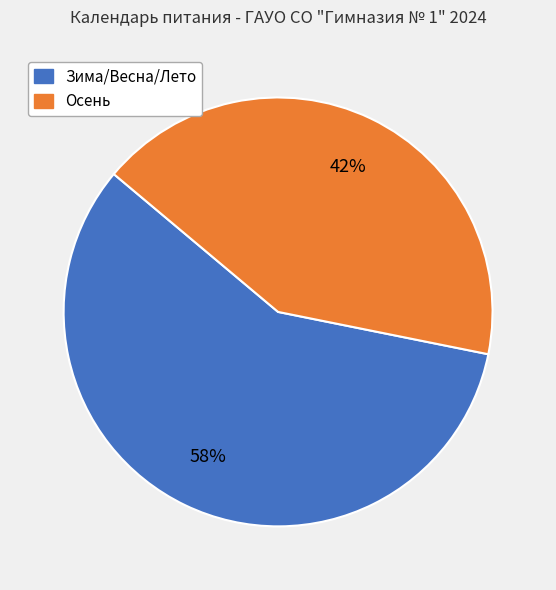

Is there any slice that represents more than half of the pie?

Yes